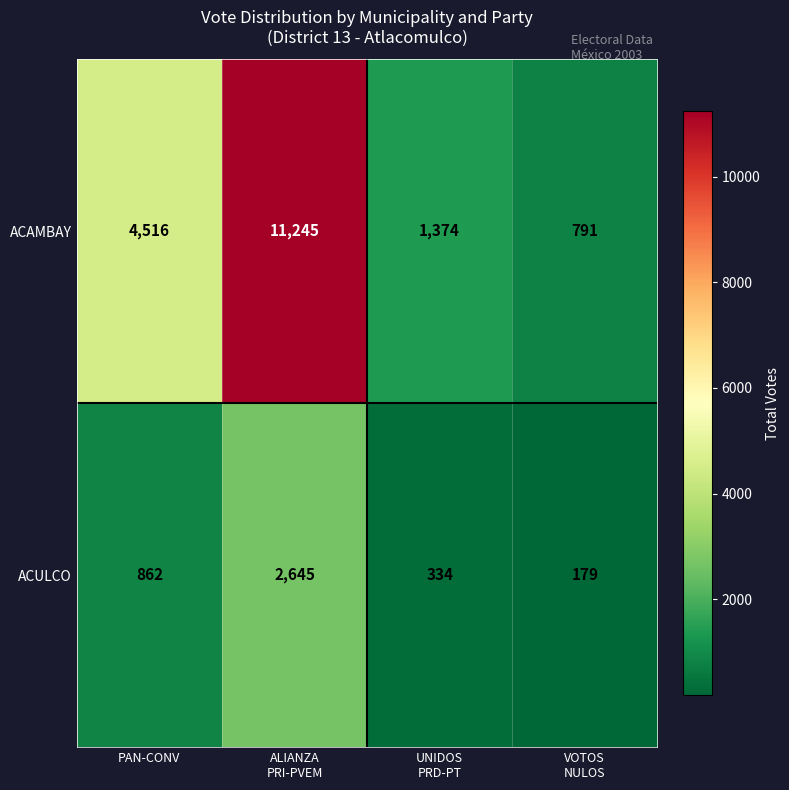

The ACAMBAY series shows 7035 at PAN-CONV. True or false?

False